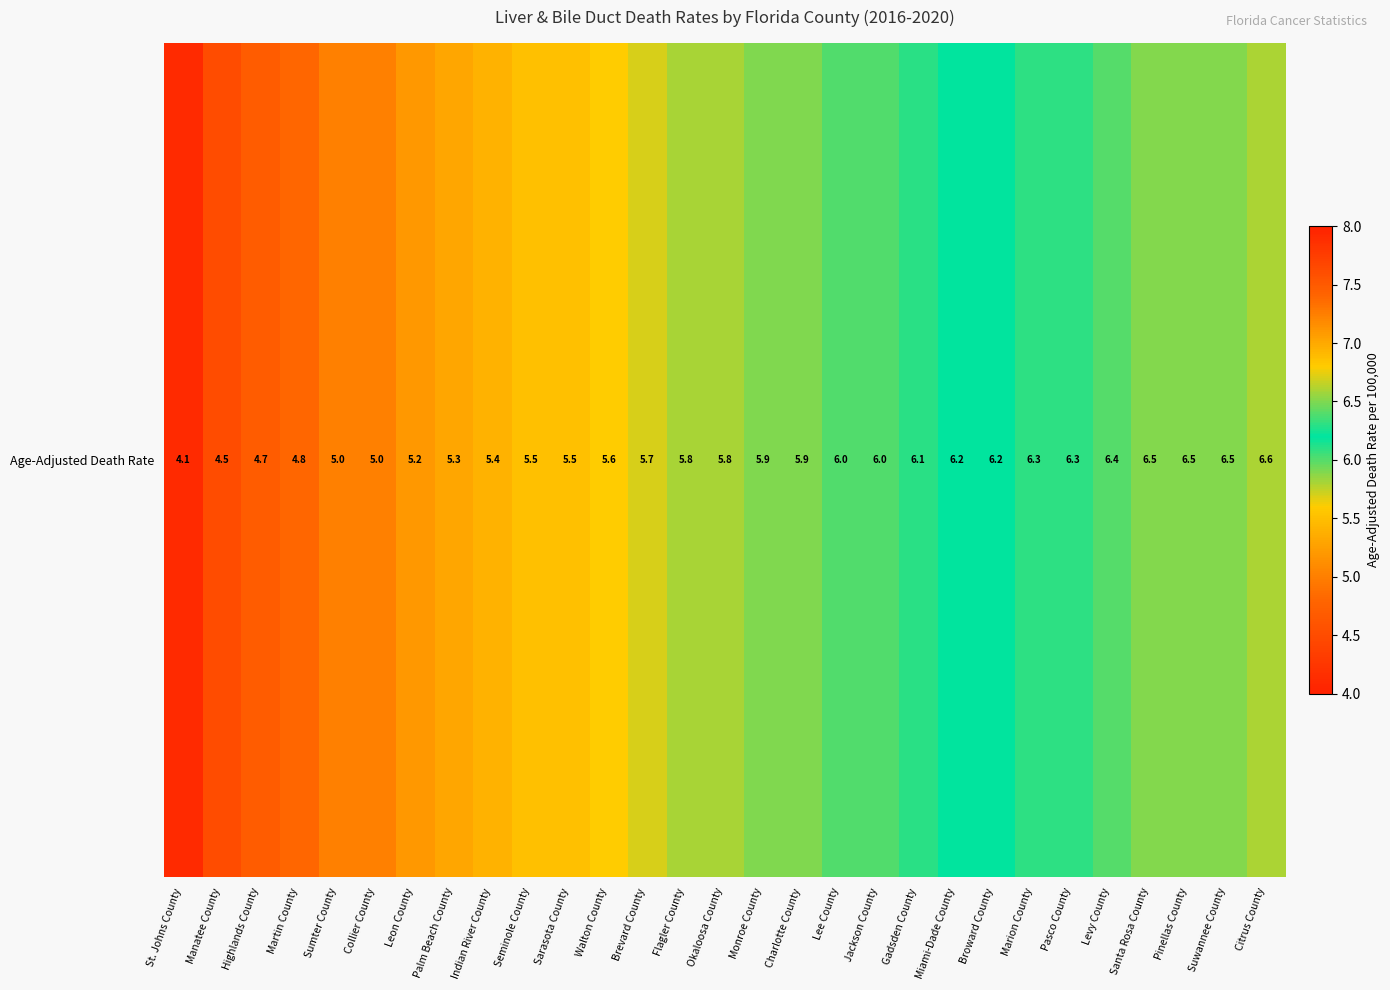

Rank the categories by value from lowest to highest.

St. Johns County, Manatee County, Highlands County, Martin County, Sumter County, Collier County, Leon County, Palm Beach County, Indian River County, Seminole County, Sarasota County, Walton County, Brevard County, Flagler County, Okaloosa County, Monroe County, Charlotte County, Lee County, Jackson County, Gadsden County, Miami-Dade County, Broward County, Marion County, Pasco County, Levy County, Santa Rosa County, Pinellas County, Suwannee County, Citrus County